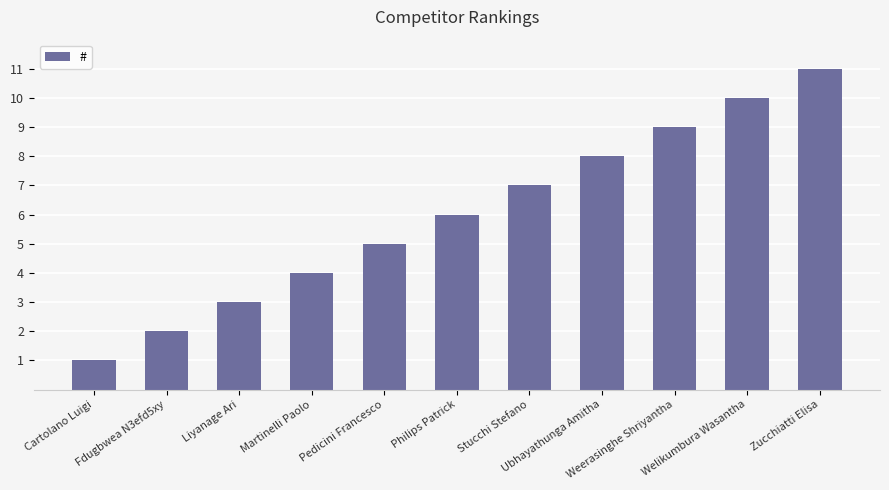

Reading right to left, list all the values displayed in this chart.

11	10	9	8	7	6	5	4	3	2	1